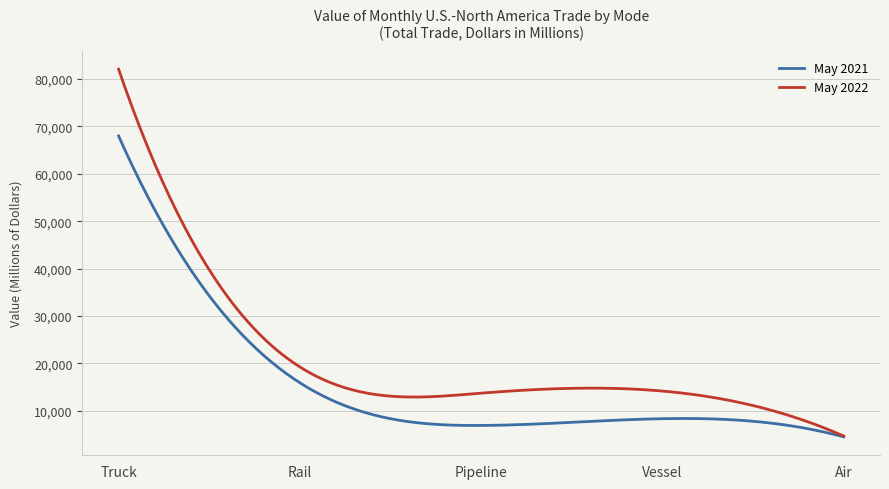

List the series in order of their peak value, lowest first.

May 2021, May 2022